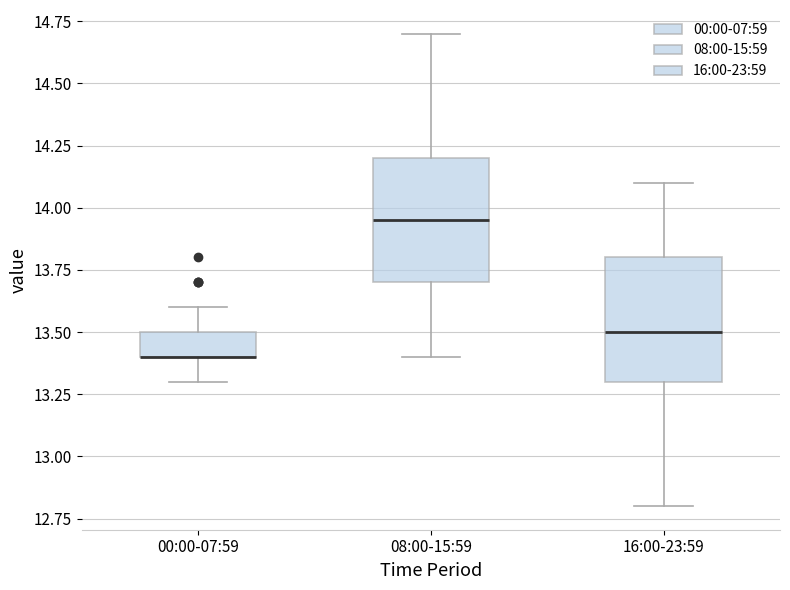

Where does the lower whisker of the box for 00:00-07:59 end on the y-axis? The values are not printed on the chart, so give them approximately, as read against the axis.

13.30